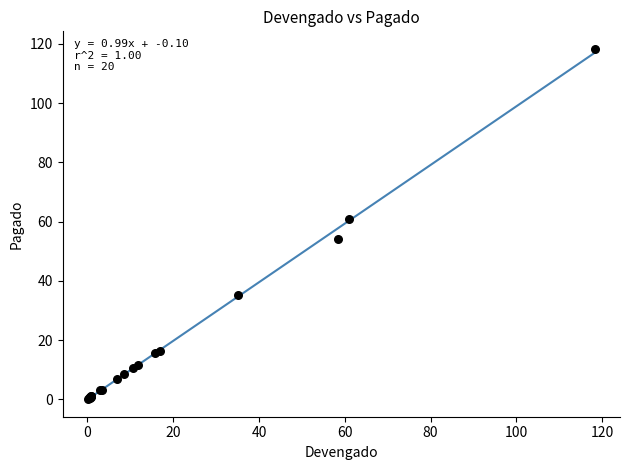

What Y value in the scatter plot is closest to 59?

61.0